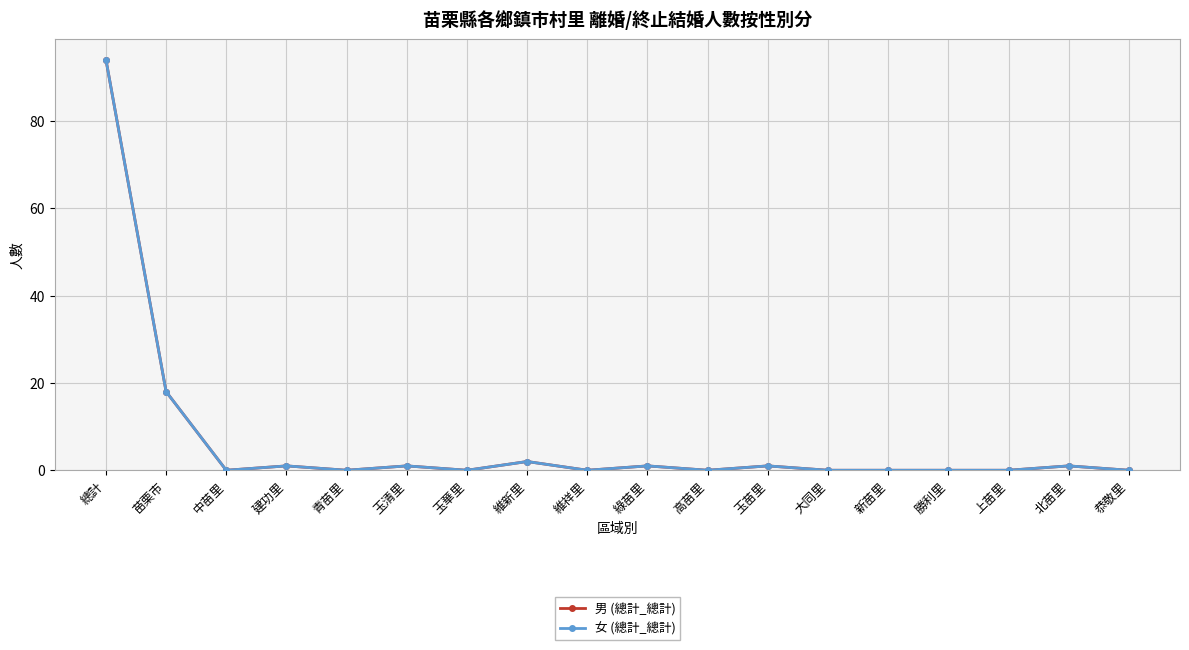

At which label is 女 (總計_總計) closest to 47?

苗栗市